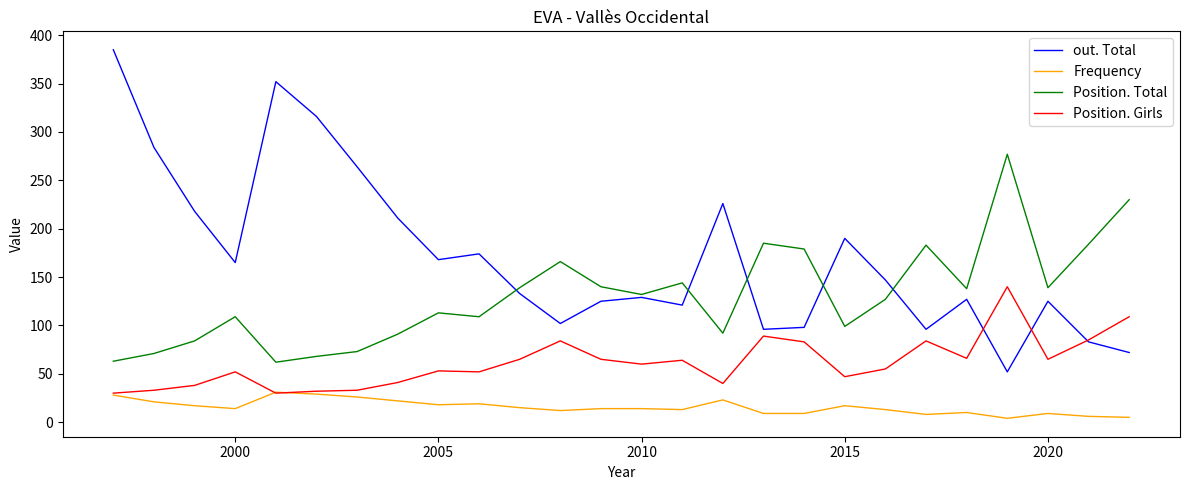

Which series has the largest total across all categories?

out. Total